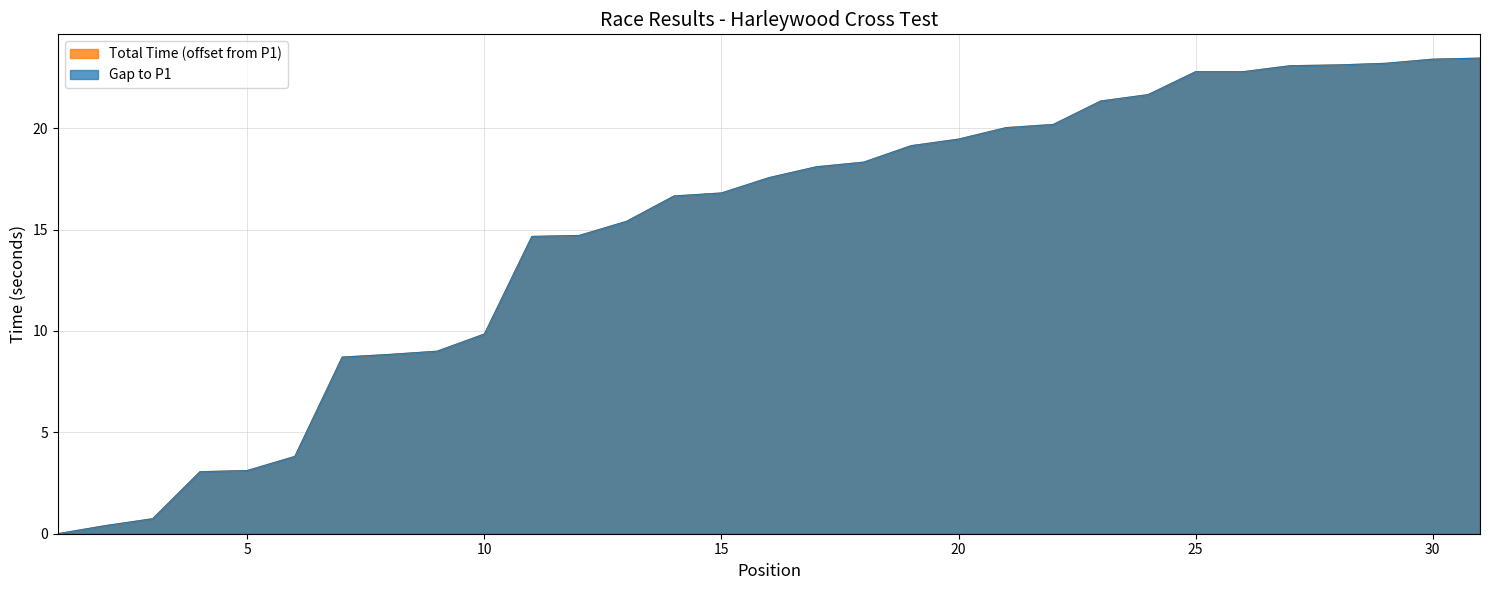

What is the value of the Best Lap time point at the 8th from the left?

8.8